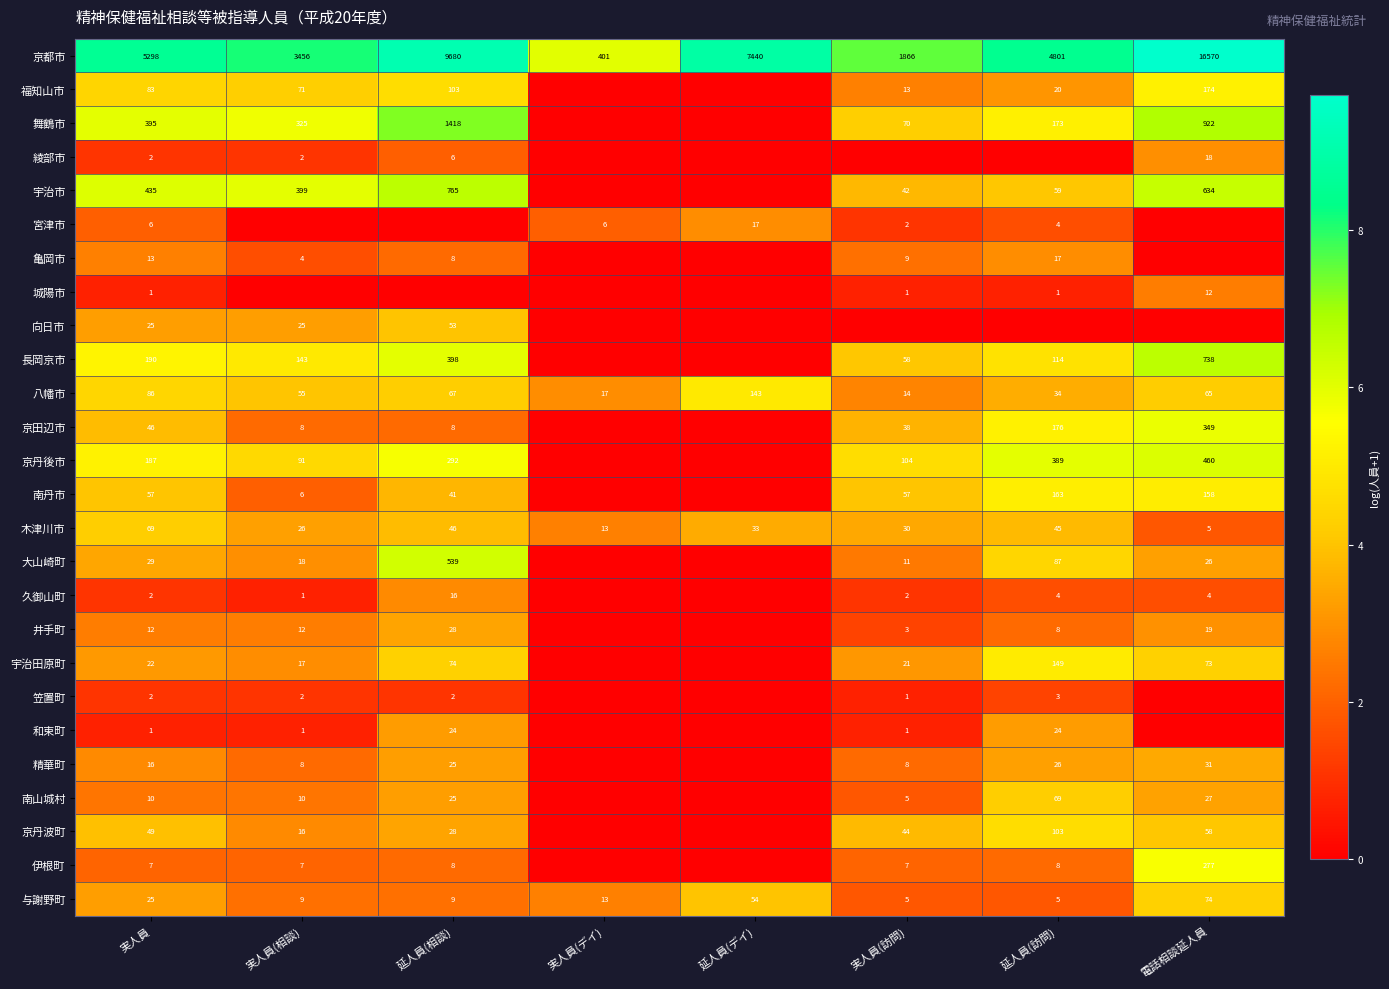

Is the value of 福知山市 at 実人員 greater than the value of 城陽市 at 延人員(訪問)?

Yes